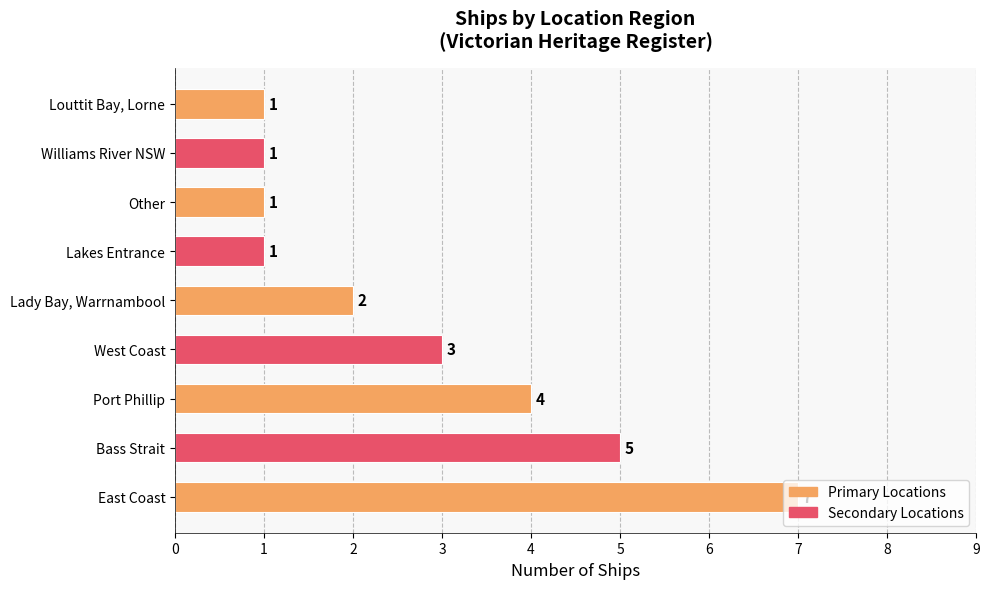

Where is the data nearest to the value 4?

Port Phillip